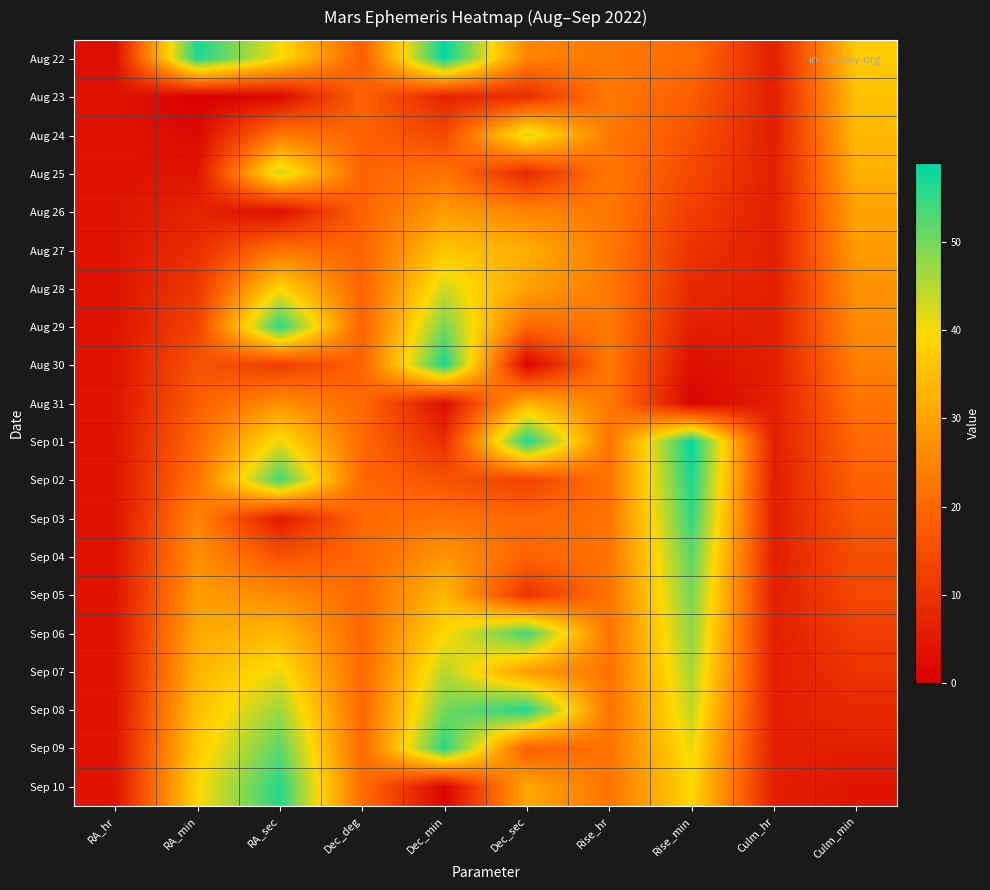

Rank the series at Rise_hr from lowest to highest value.

Sep 01, Sep 02, Sep 03, Sep 04, Sep 05, Sep 06, Sep 07, Sep 08, Sep 09, Sep 10, Aug 22, Aug 23, Aug 24, Aug 25, Aug 26, Aug 27, Aug 28, Aug 29, Aug 30, Aug 31